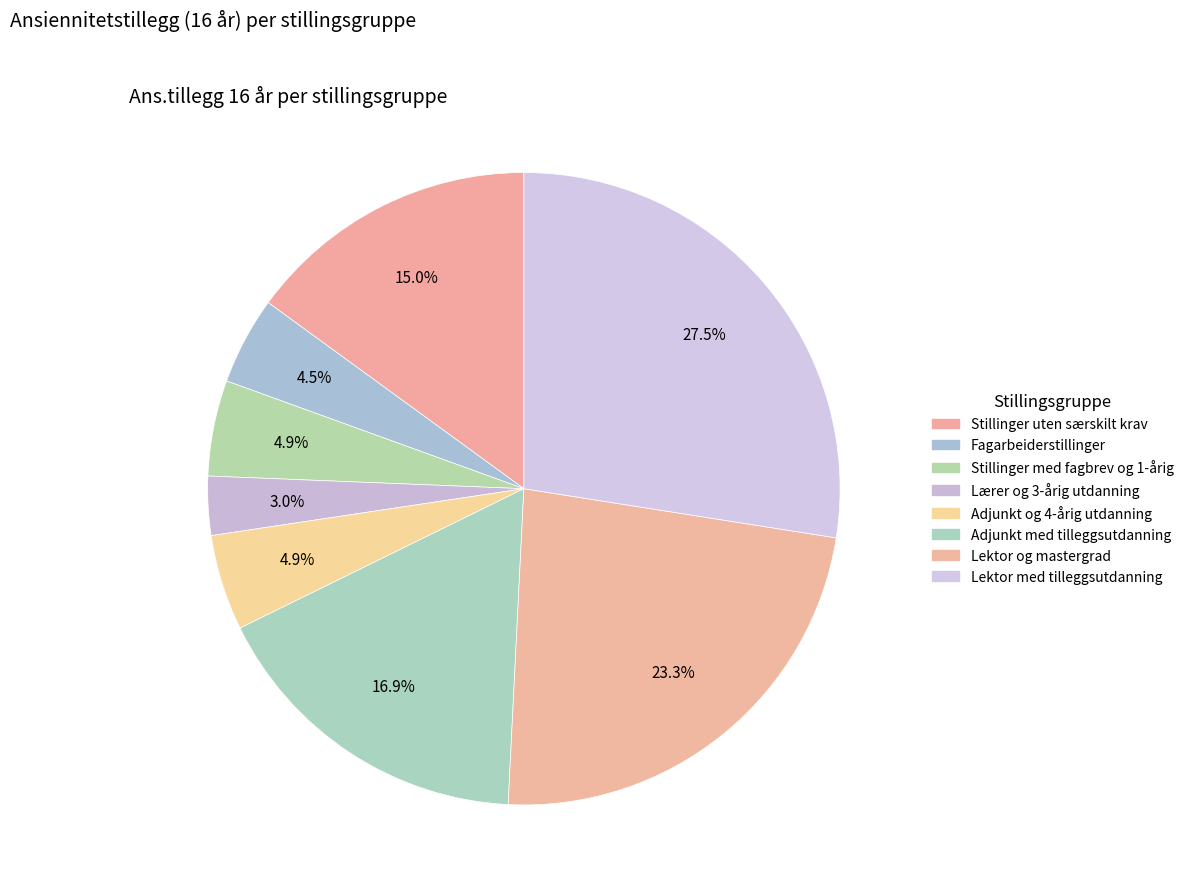

How many segments does this pie chart have?

8